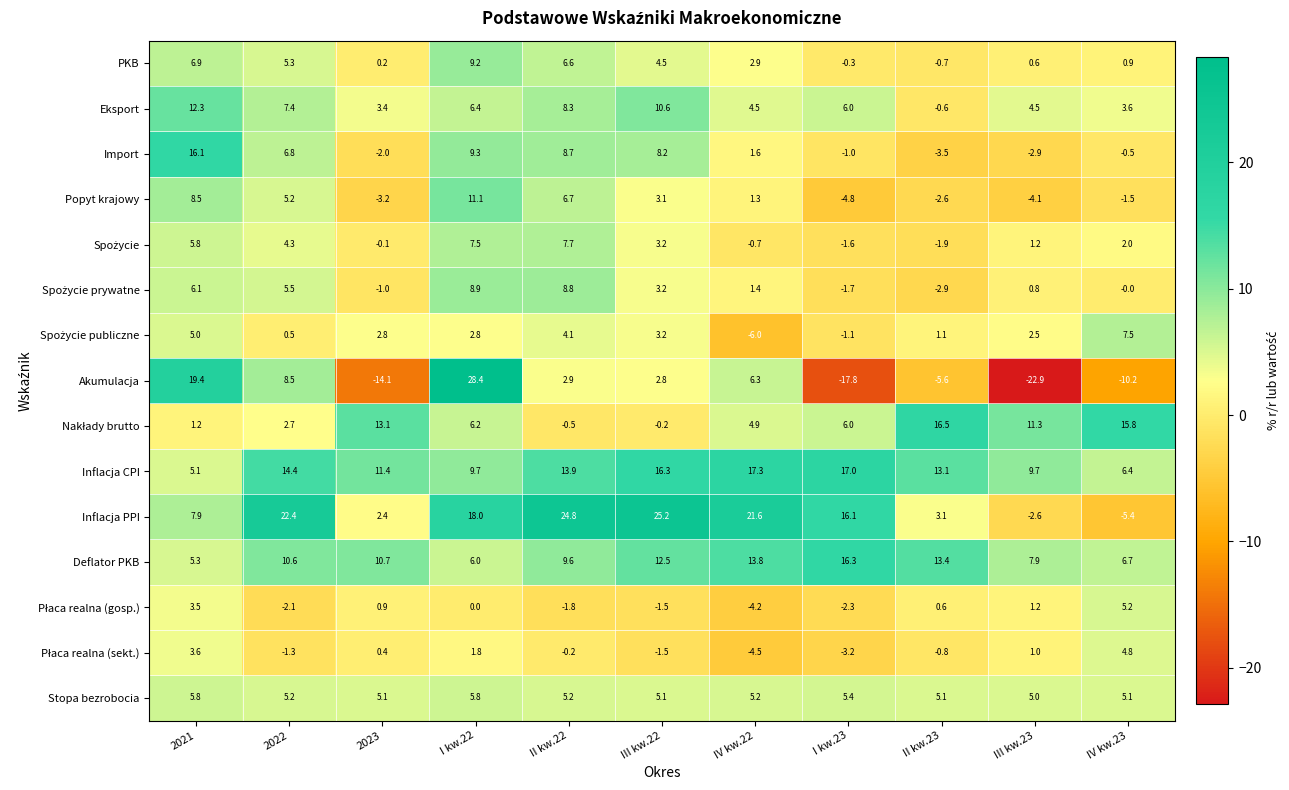

Which series has the largest range (max minus min)?

Akumulacja